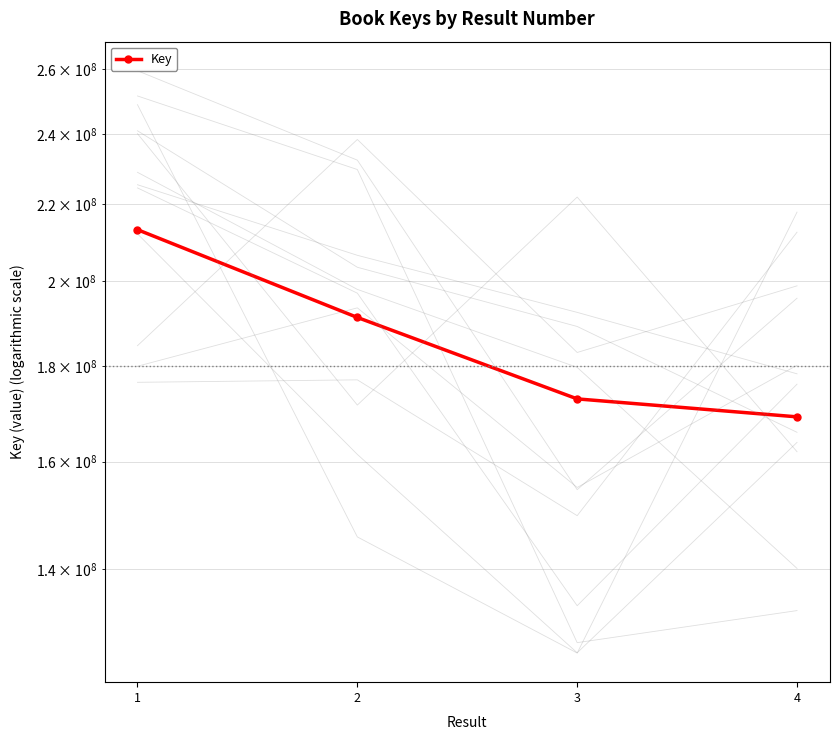

Does the chart have visible grid lines?

Yes